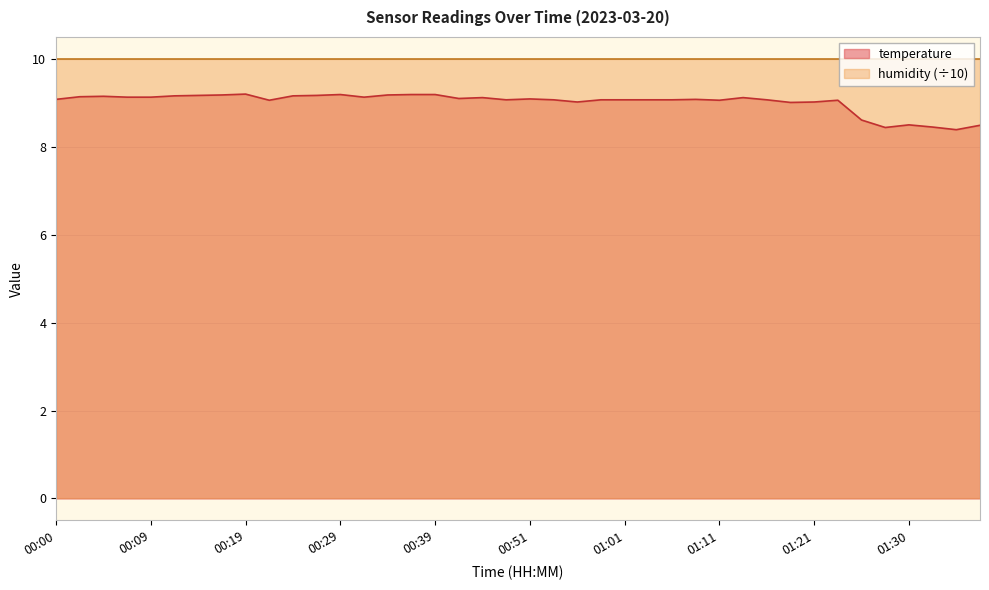

What is the ratio of the value at 01:06 to the value at 01:01?

1.0